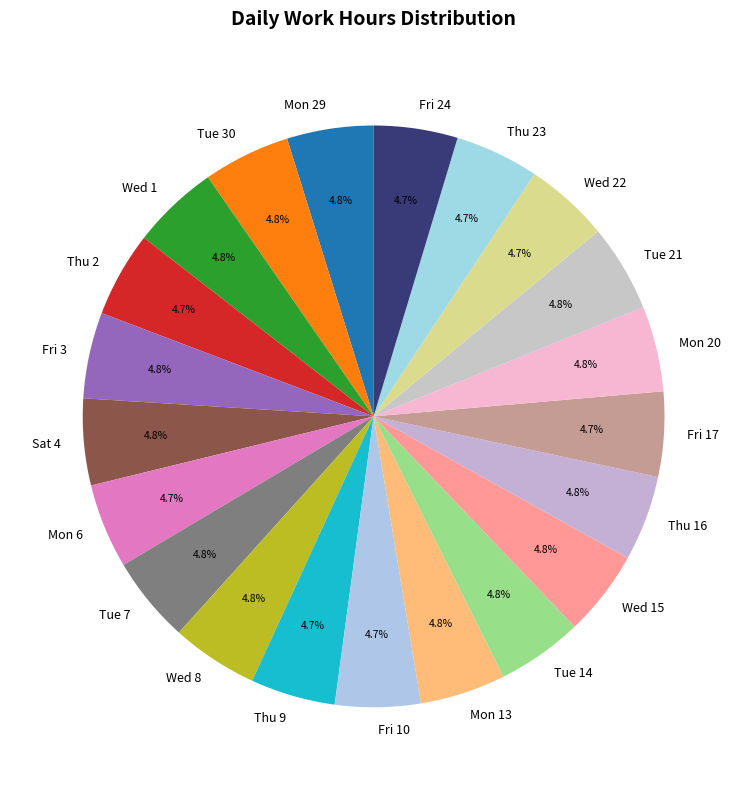

To the nearest percent, what portion does Wed 1 represent?

5%